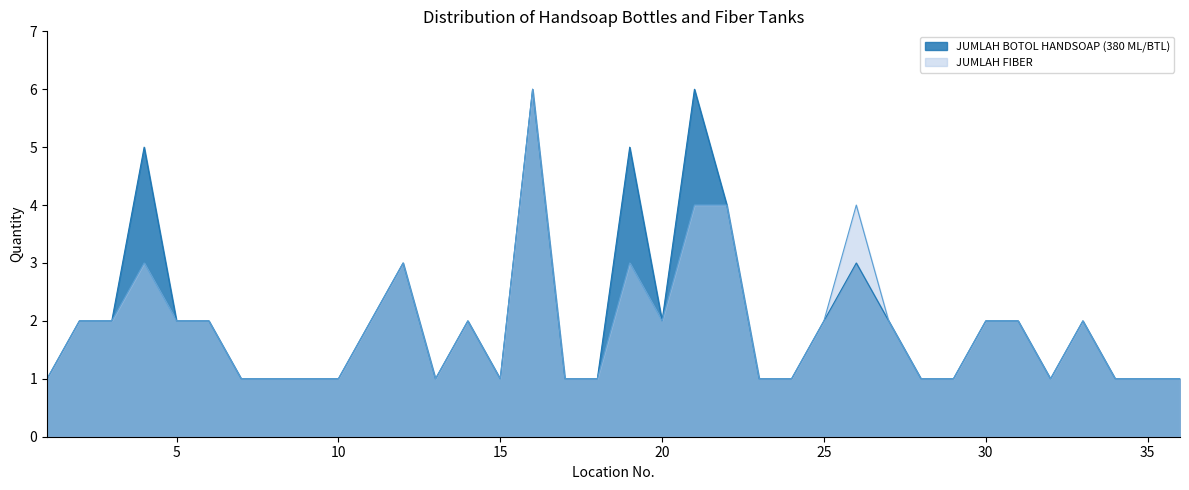

True or false: JUMLAH BOTOL HANDSOAP (380 ML/BTL) and JUMLAH FIBER cross at least once.

False